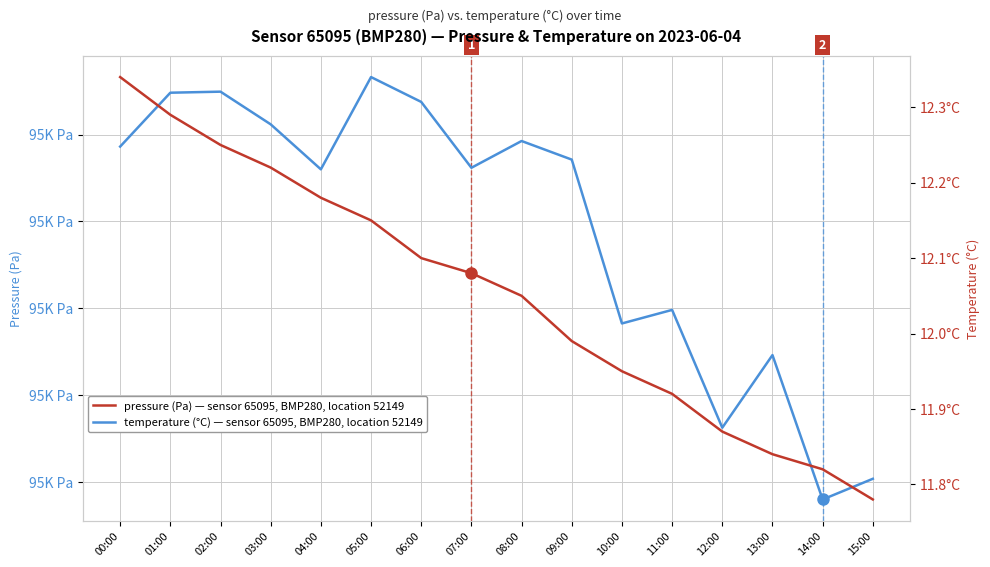

Which category has the highest value across all series?

05:00